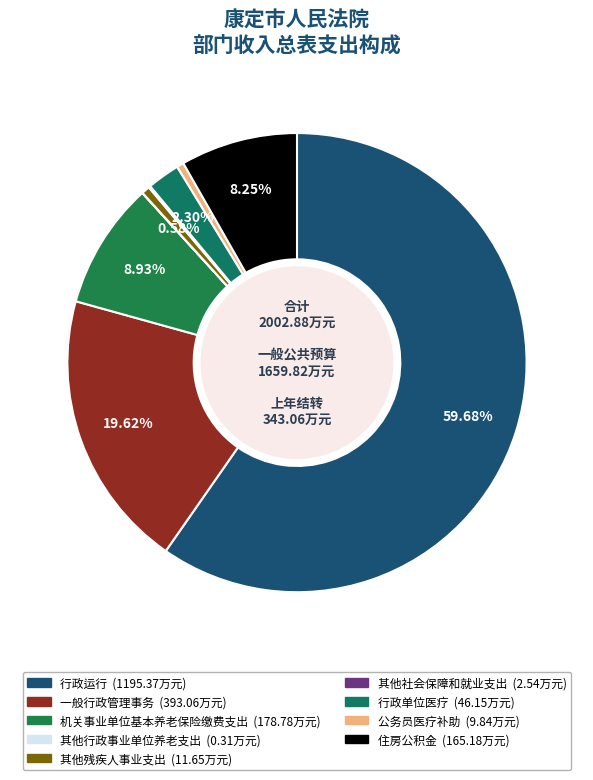

What is the largest slice in the pie chart?

行政运行